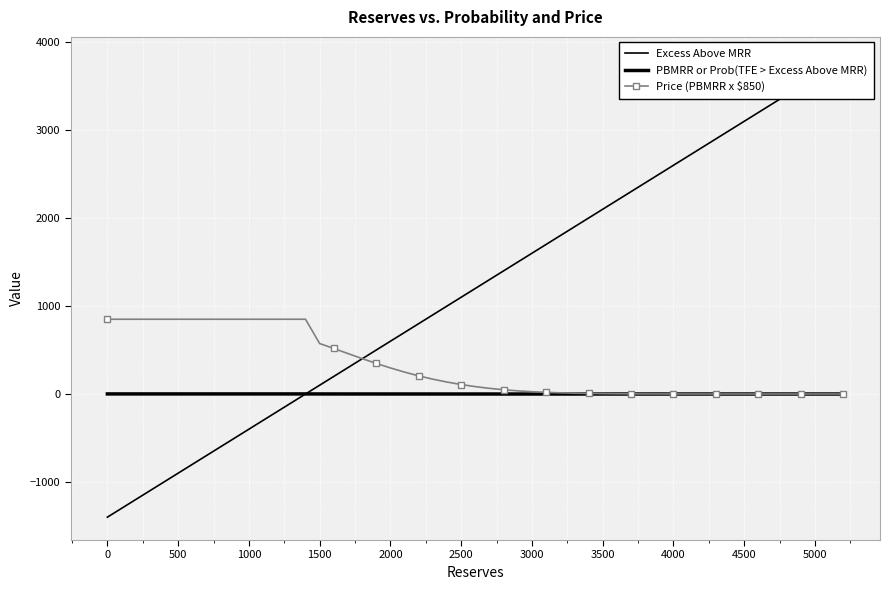

How many data points in Price (PBMRR x $850) are above 13?

20